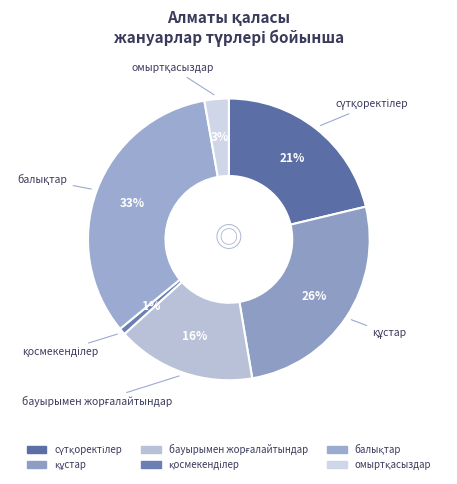

How many slices are in this pie chart?

6